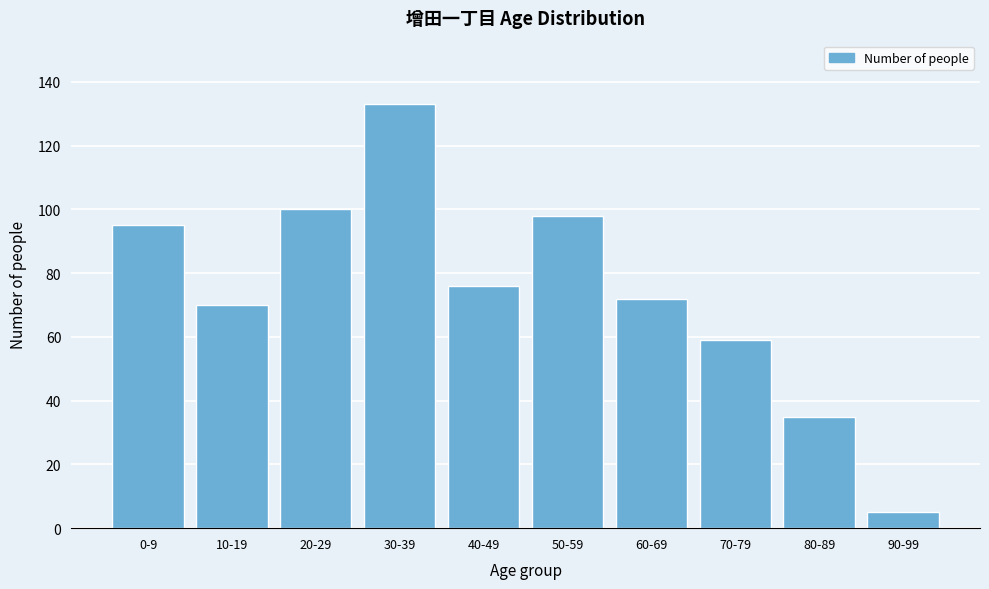

Reading left to right, what are all the values shown in this chart?

95	70	100	133	76	98	72	59	35	5